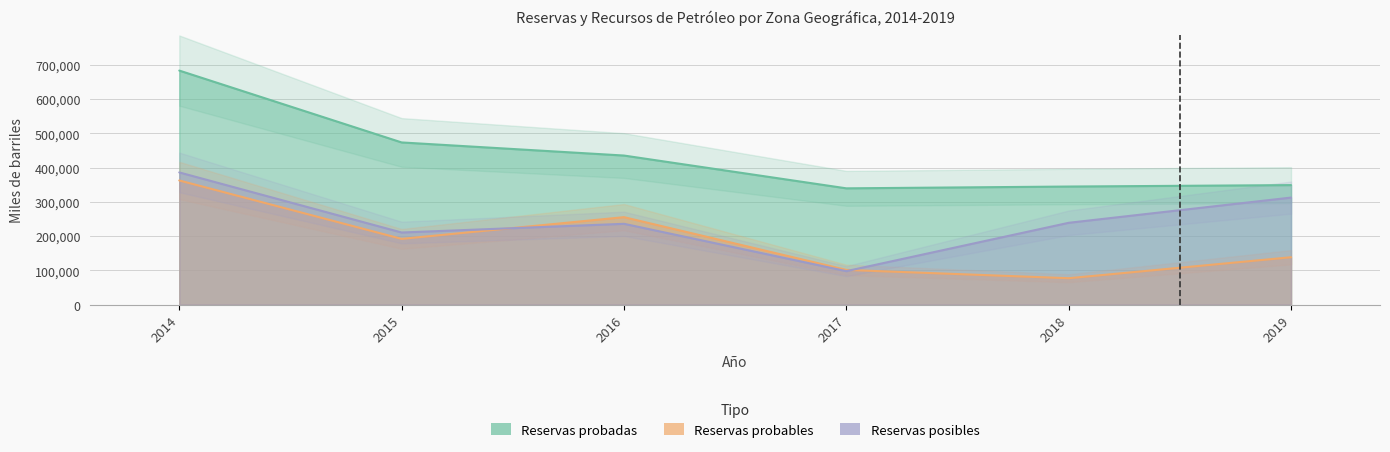

Where does the Reservas posibles series first go above 238750?

2014